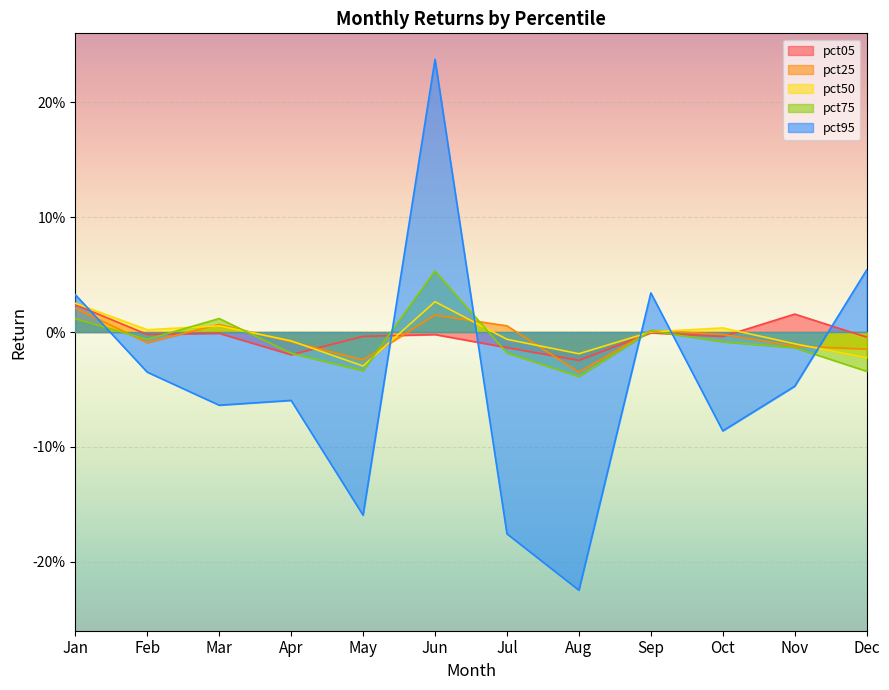

Does the chart display data point markers on the line(s)?

No